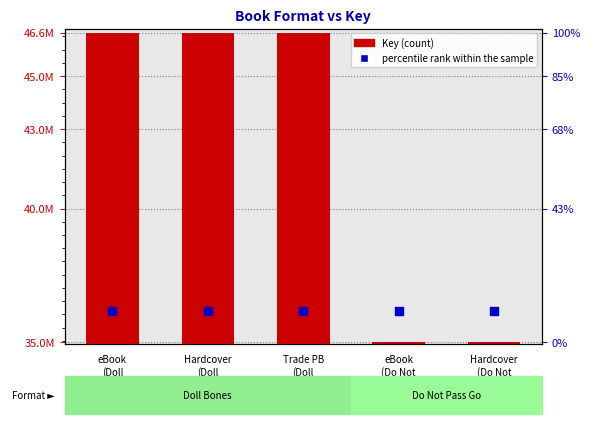

At how many categories does at least one series exceed 39217669?

3